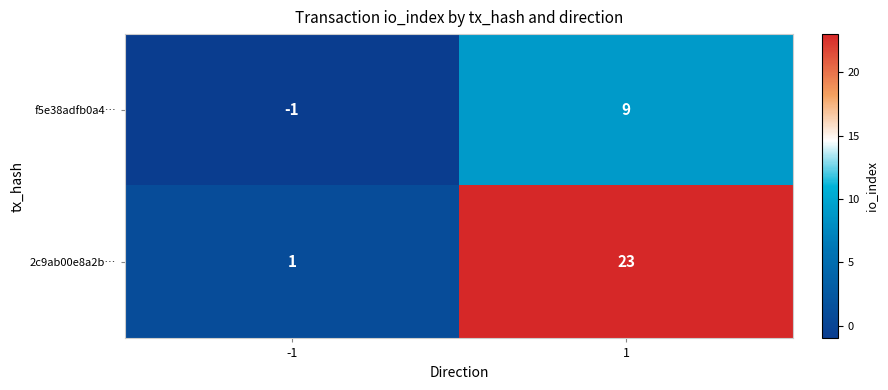

The 2c9ab00e8a2b… series shows 23 at 1. True or false?

True